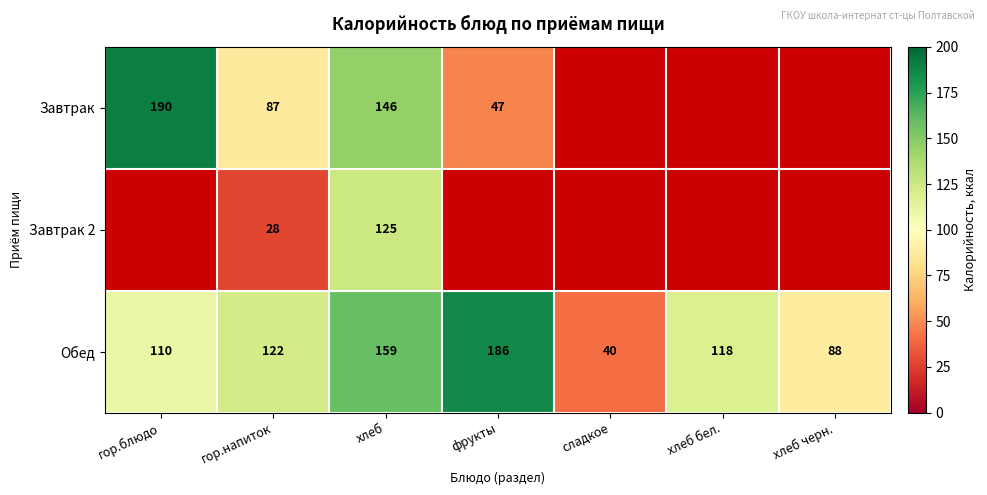

At which category is the sum across all series the highest?

хлеб